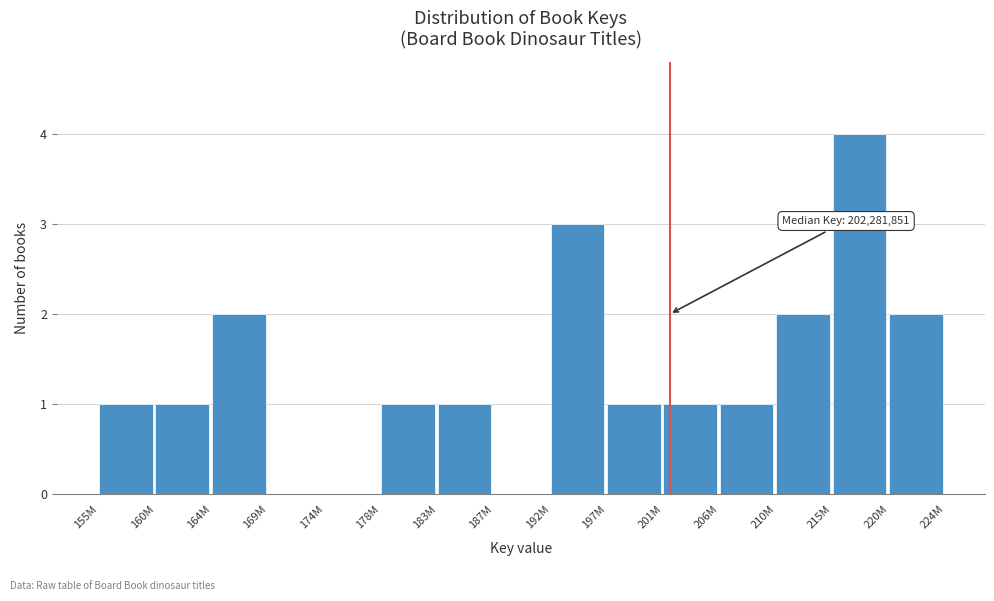

Reading left to right, transcribe all the data shown in this chart.

155M=1	160M=1	164M=2	169M=0	174M=0	178M=1	183M=1	187M=0	192M=3	197M=1	201M=1	206M=1	210M=2	215M=4	220M=2